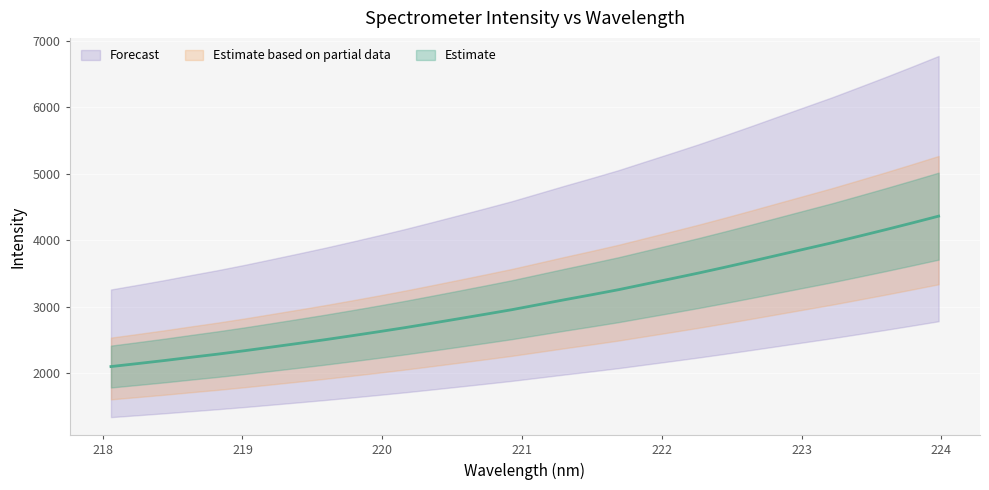

What is the ratio of the value at 222.6447 to the value at 220.3533?

1.3